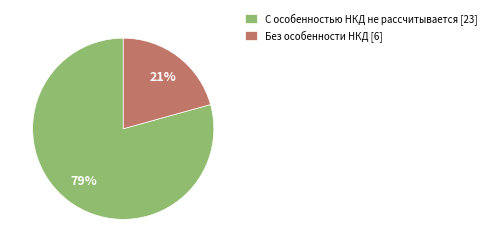

How many slices are in this pie chart?

2